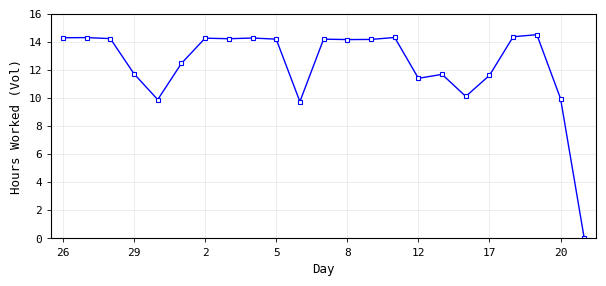

What is the value of the 17th point from the left?

11.7